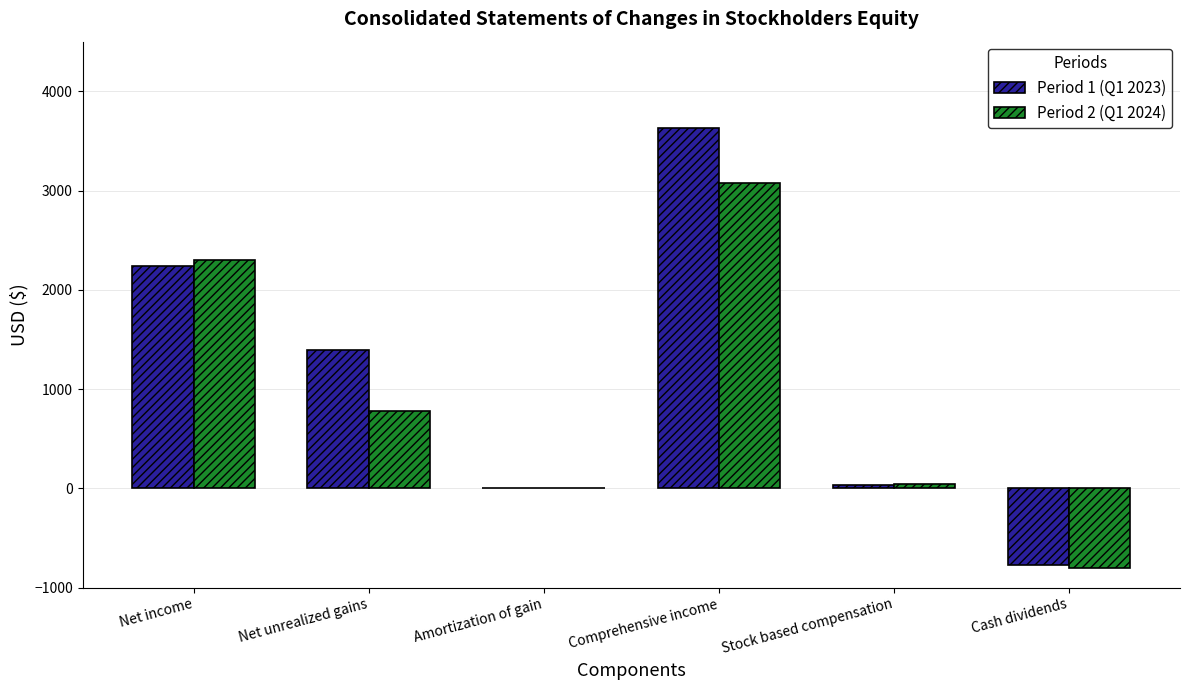

Is the value of Period 1 (Q1 2023) at Cash dividends greater than the value of Period 2 (Q1 2024) at Net unrealized gains?

No